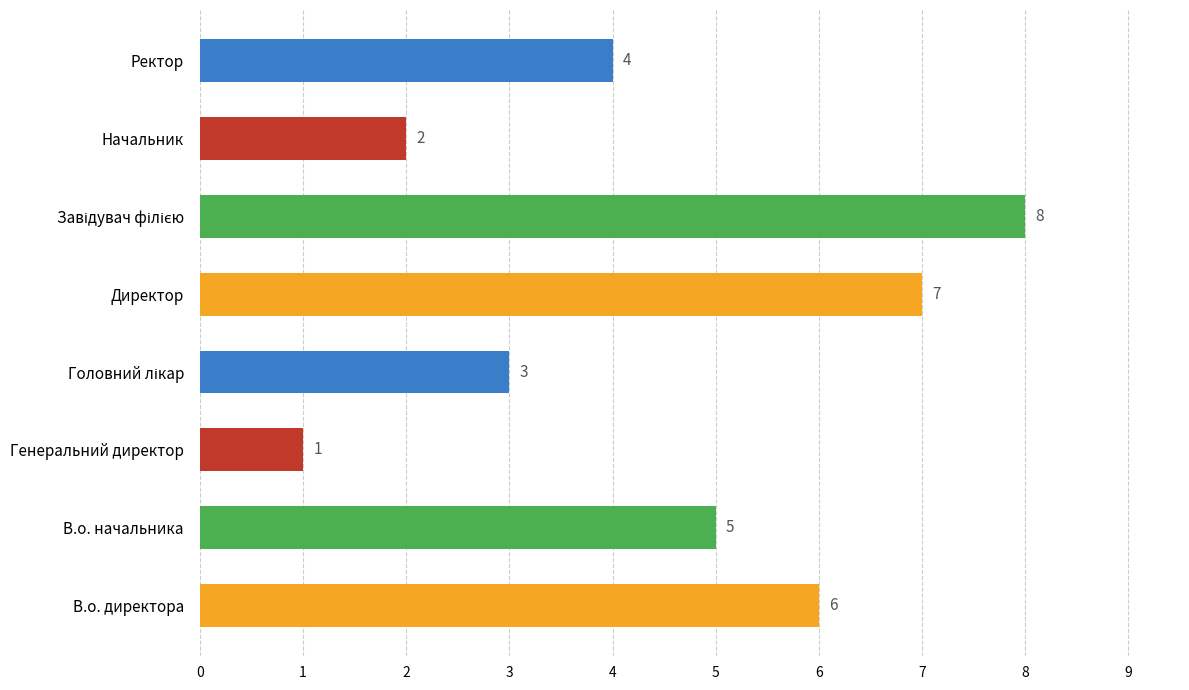

What is the change in value from В.о. директора to Начальник?

-4